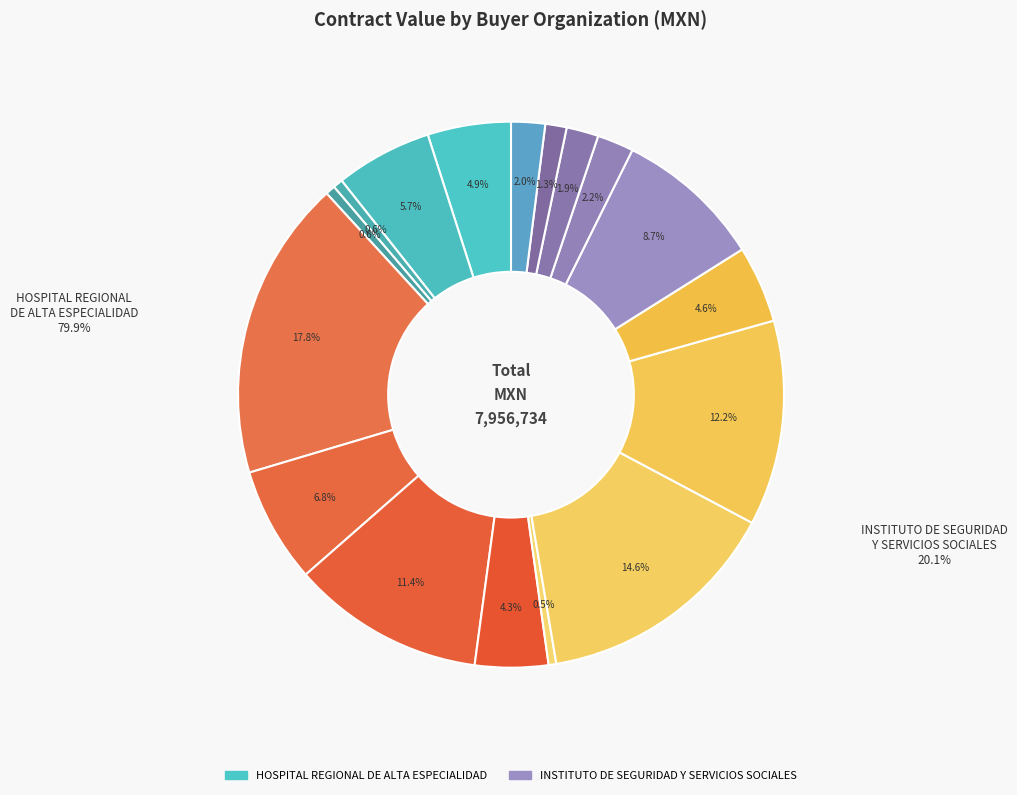

How many segments does this pie chart have?

17